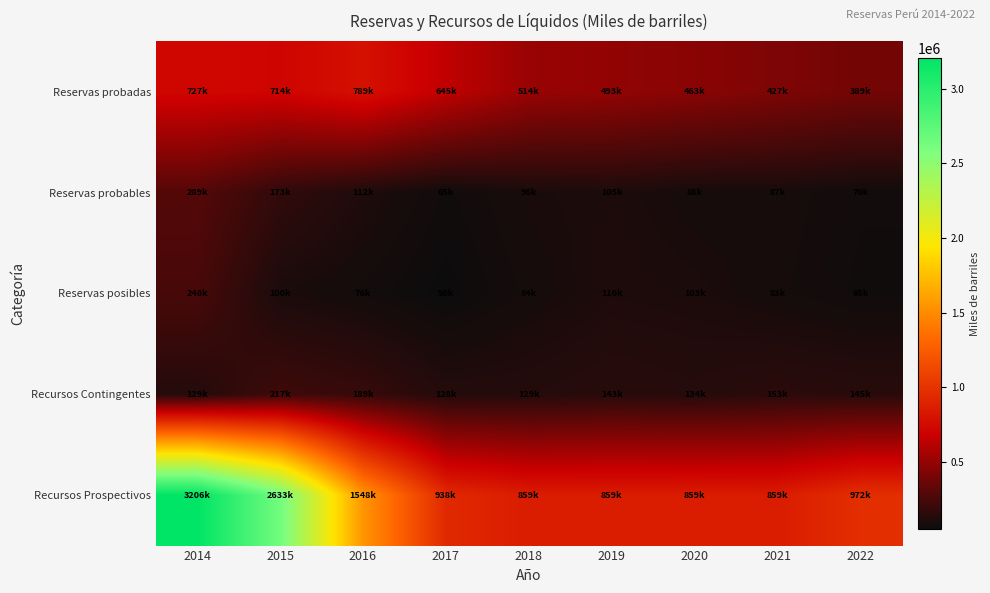

What is the difference between the highest and lowest values at 2022?

907255